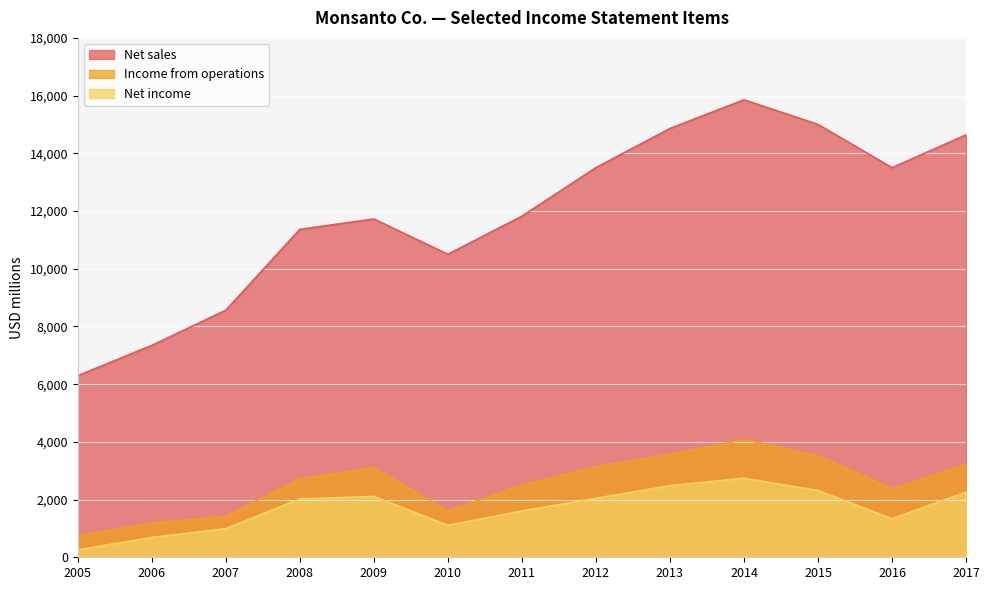

At 2006, list the series in order from largest to smallest.

Net sales, Income from operations, Net income